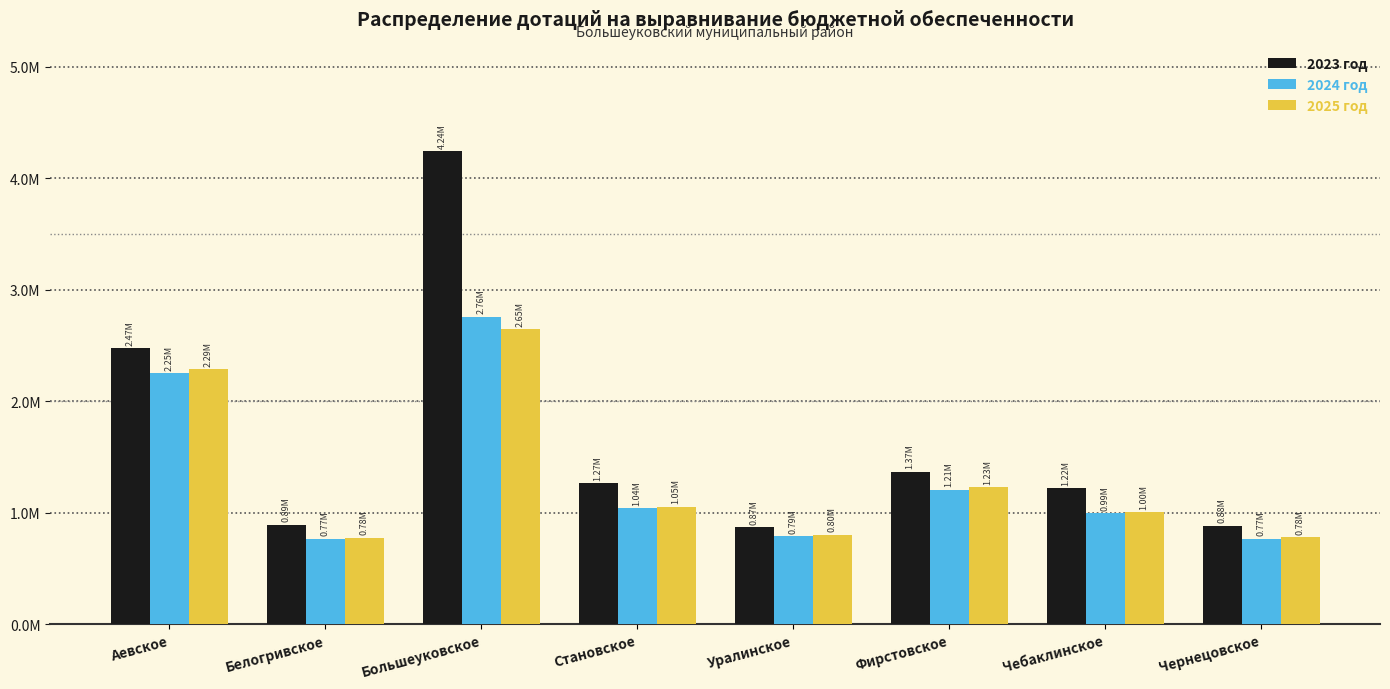

What is the value of the 2024 год bar at the 1st from the left?

2249444.8